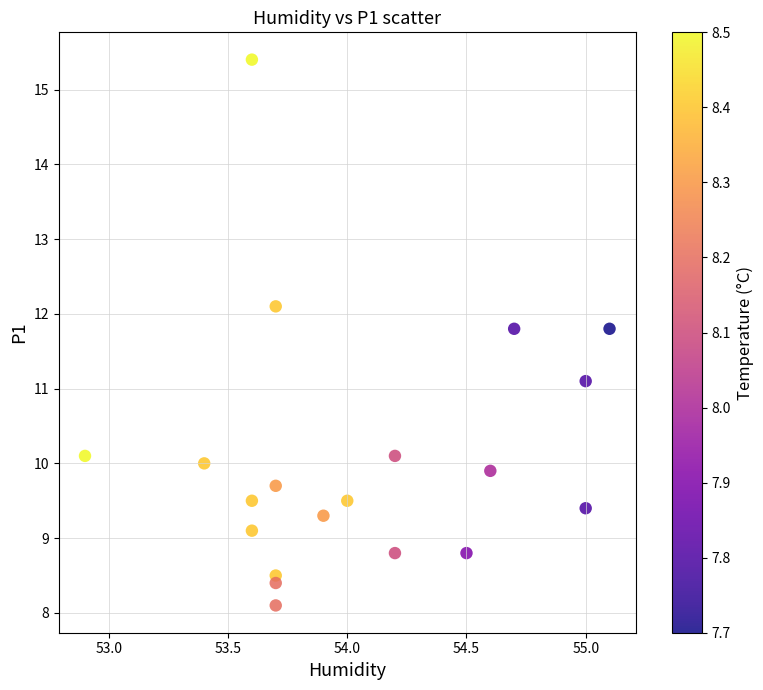

What is the range of X values (max minus min)?

2.2